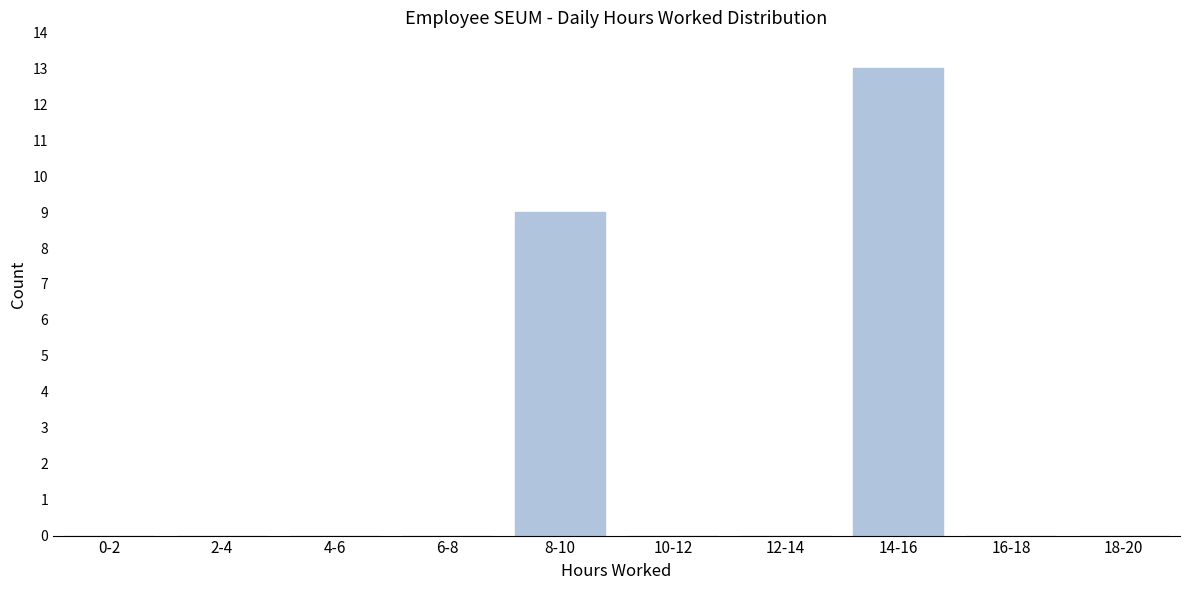

Is it true that the value at 16-18 is 9?

False